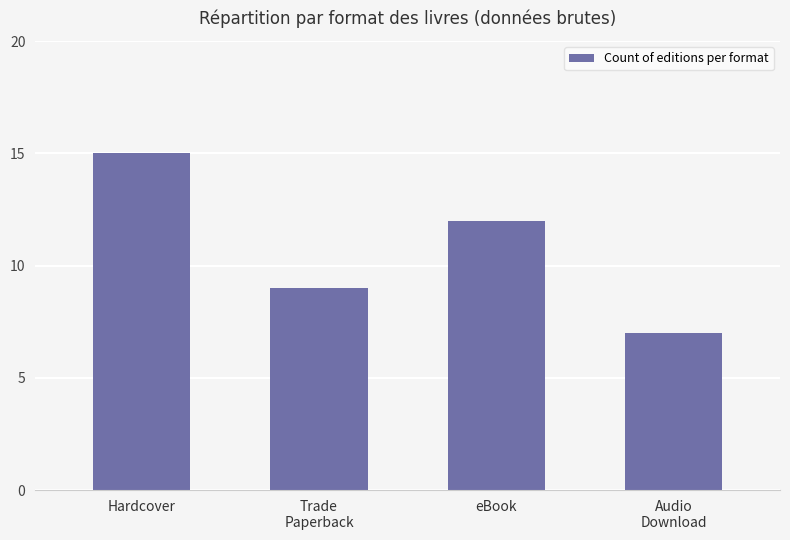

What is the change in value from Hardcover to Audio
Download?

-8